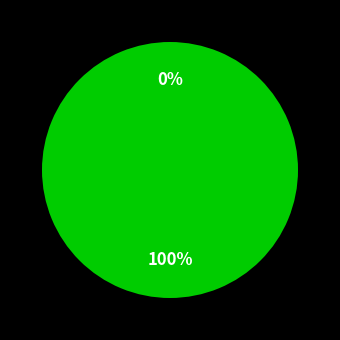

Combined, what portion of the pie is Ticket and Vote?

100.0%